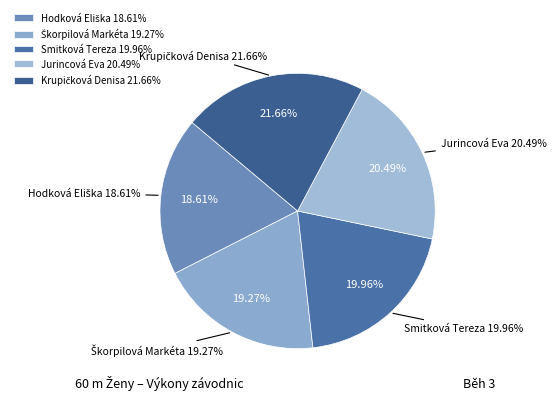

To the nearest percent, what is the average slice percentage?

20%